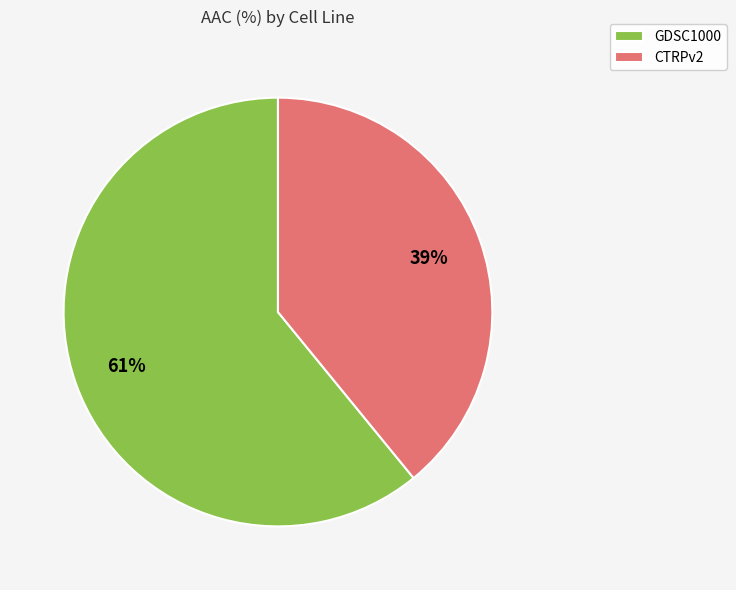

True or false: CTRPv2 accounts for 31% of the total.

False